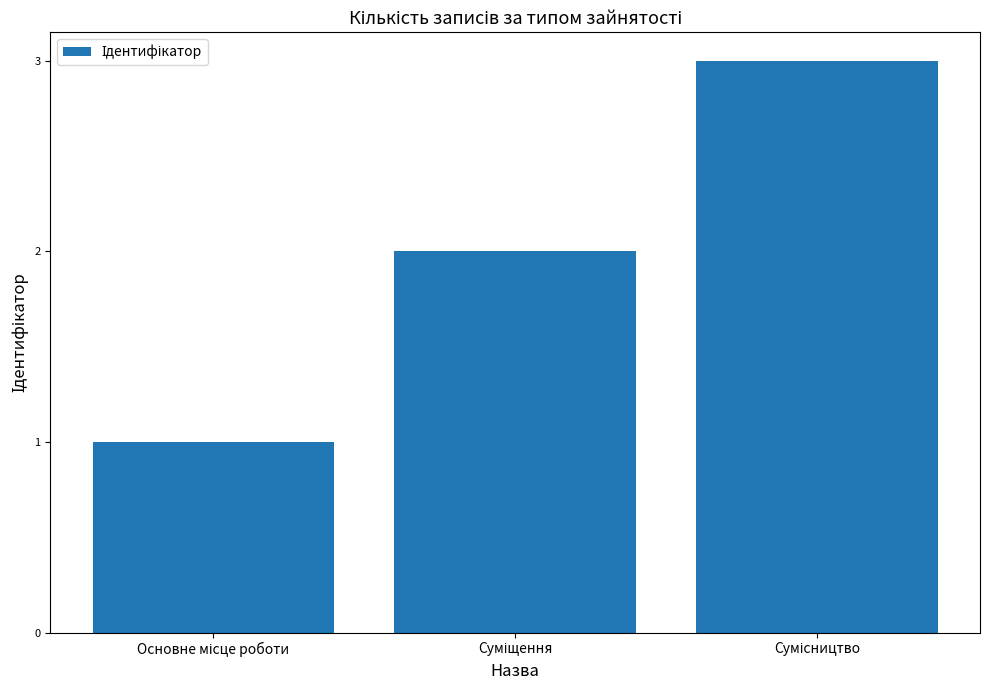

What is the maximum value shown in the chart?

3